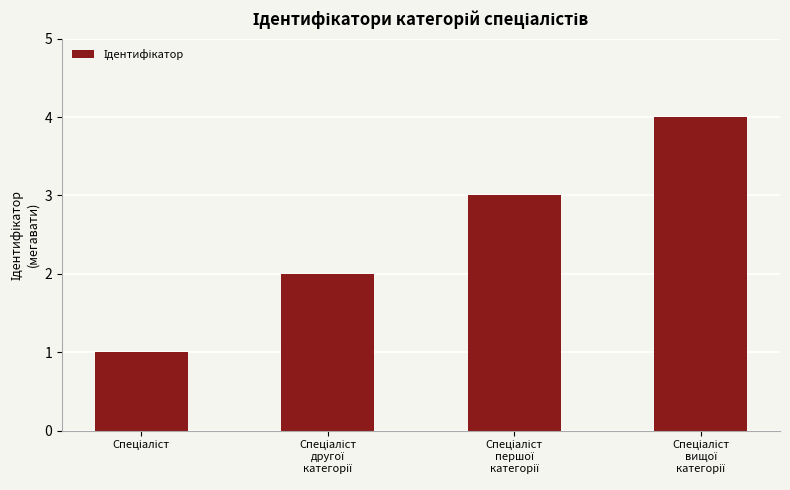

Reading right to left, extract all data points from this chart.

4	3	2	1